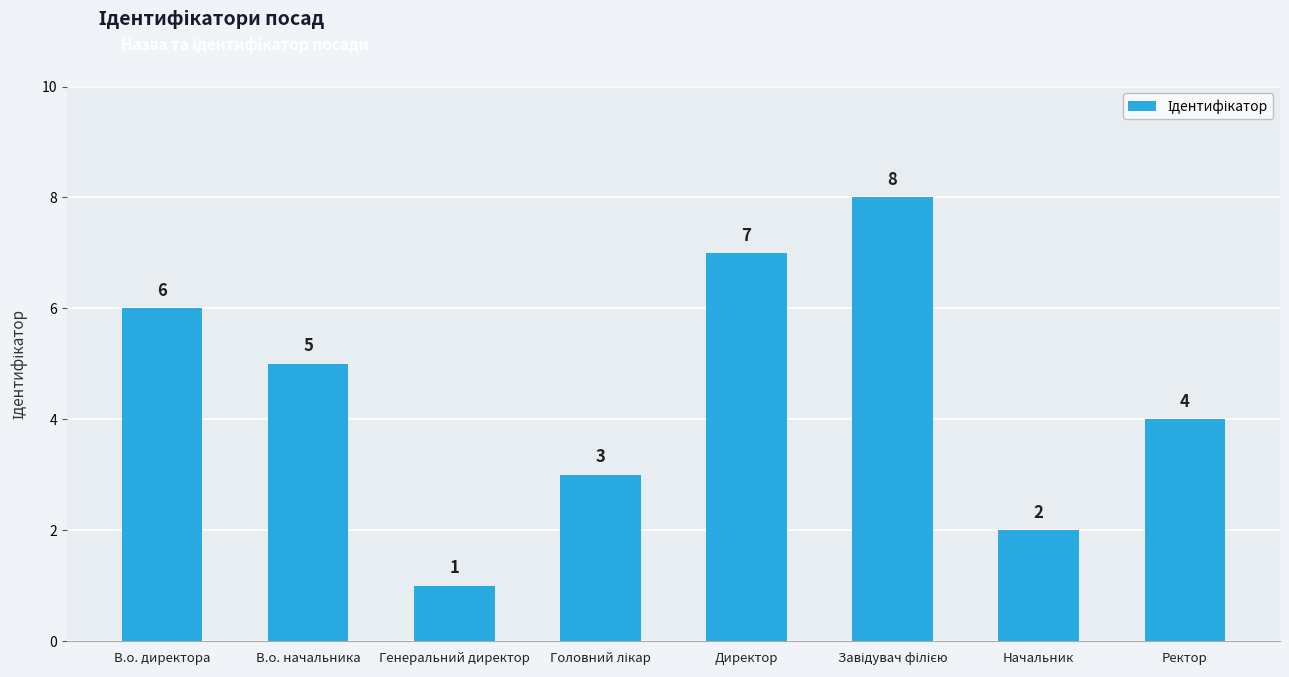

At which category does the chart reach its minimum across all series?

Генеральний директор